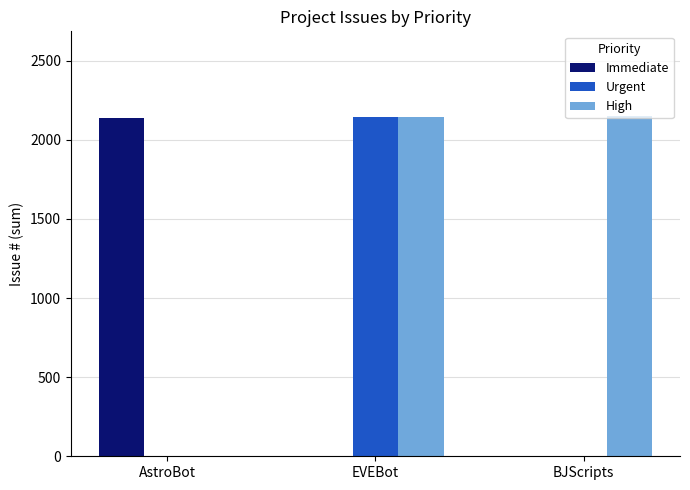

What is the total value across all series at BJScripts?

2148